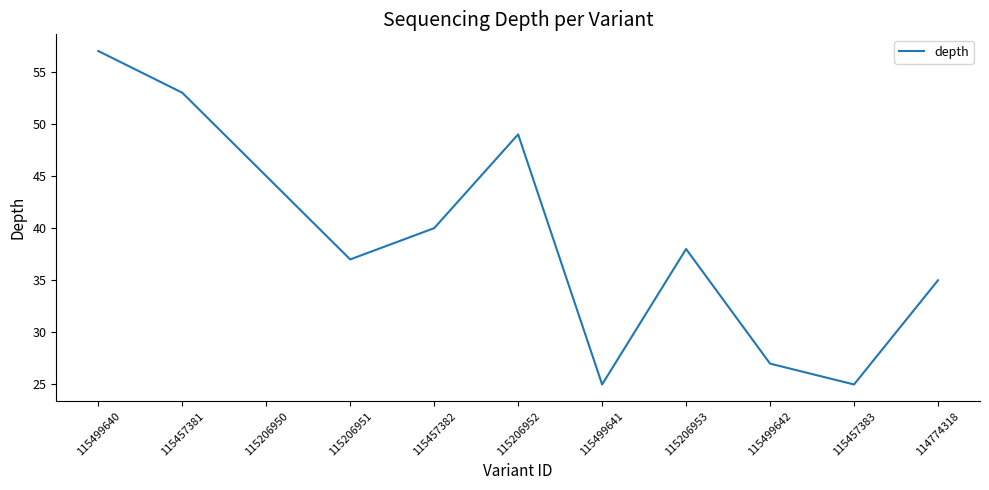

The chart shows a value of 30 at 115457381. True or false?

False